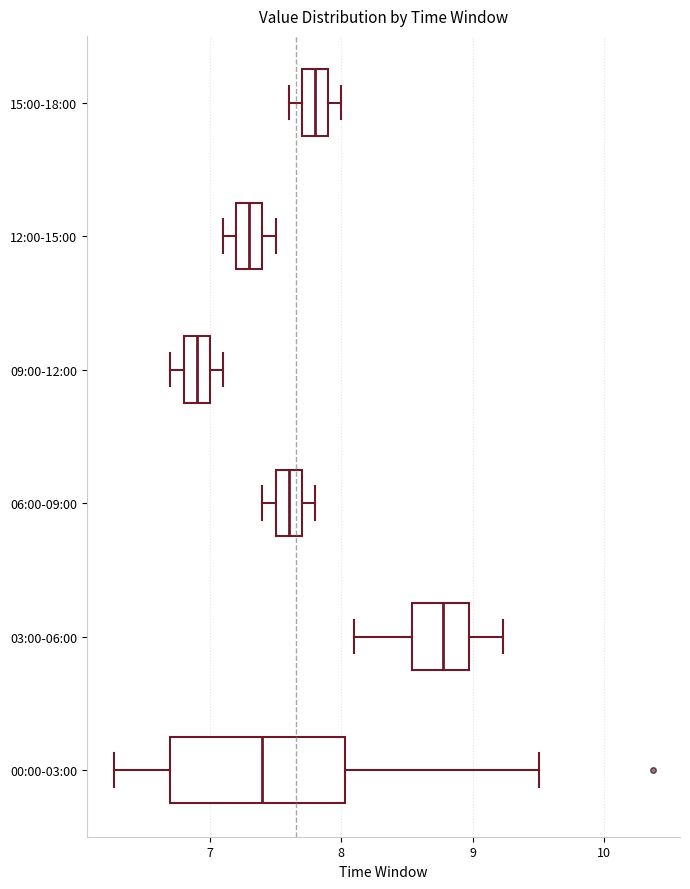

Where is the right edge of the box for 00:00-03:00 on the x-axis? The values are not printed on the chart, so give them approximately, as read against the axis.

8.0